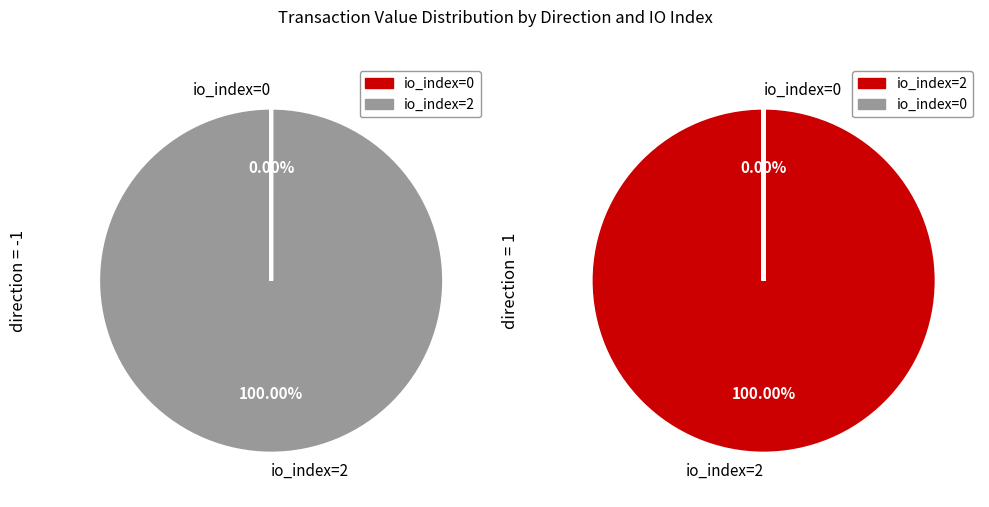

Rank the categories by value from highest to lowest.

io_index=2, io_index=0